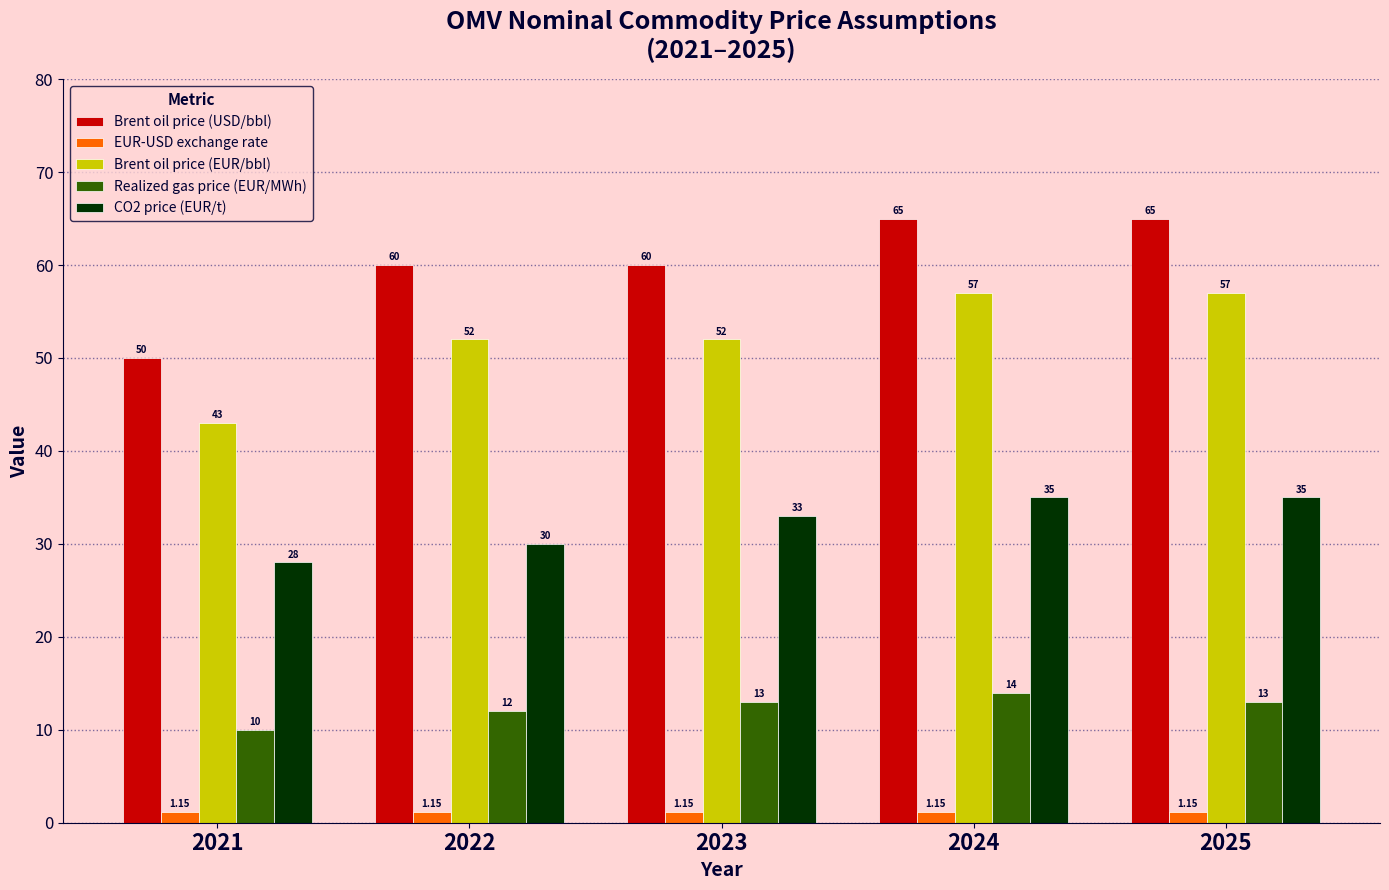

What is the difference between the maximum and minimum values in the Realized gas price (EUR/MWh) series?

4.0